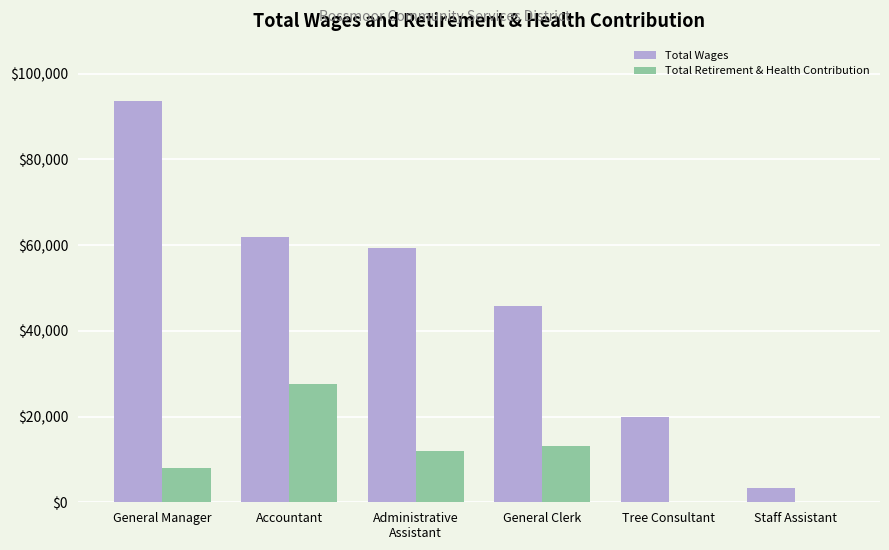

What is the maximum value for Total Retirement & Health Contribution?

27600